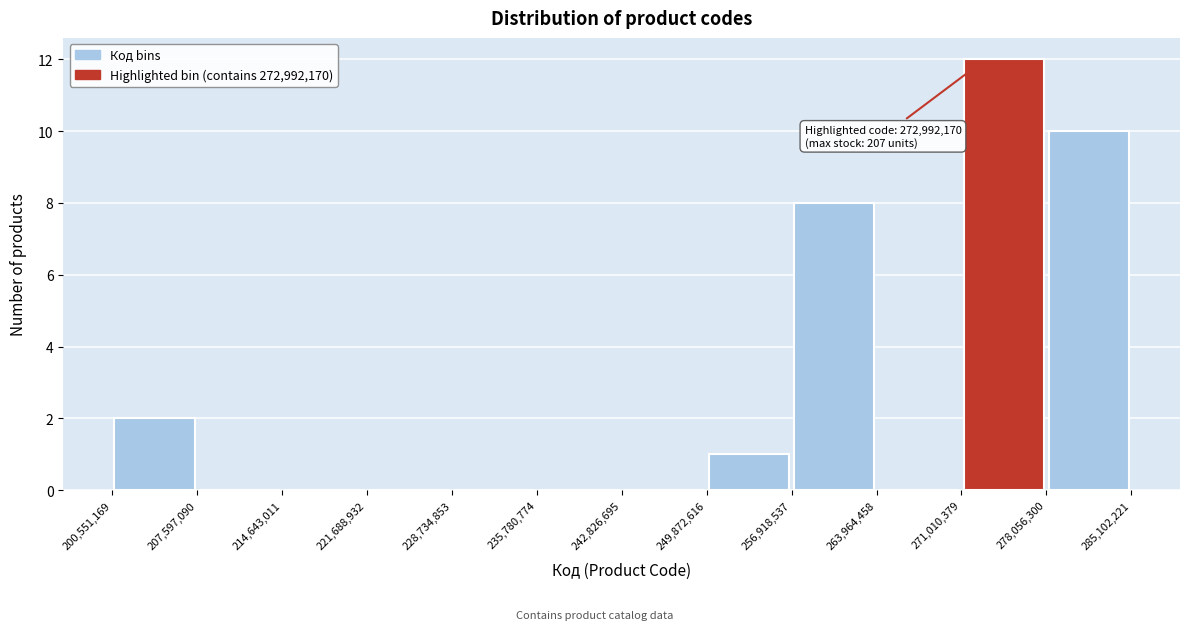

Which range on the x-axis has the tallest bar?

271,010,379 to 278,056,300